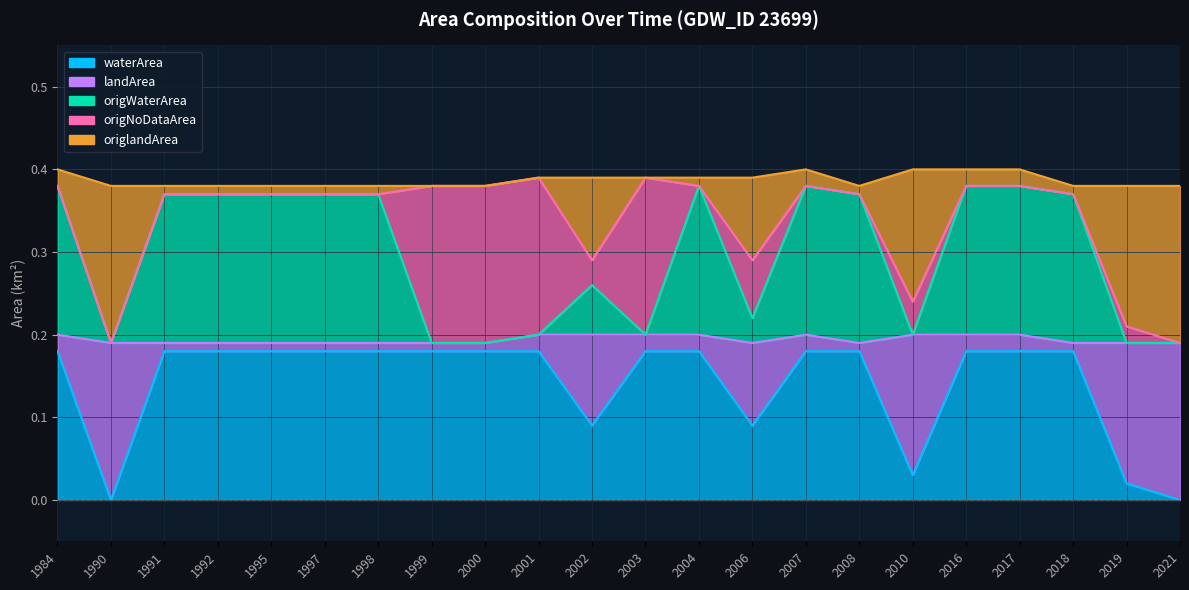

How many positive values does the waterArea series have?

20